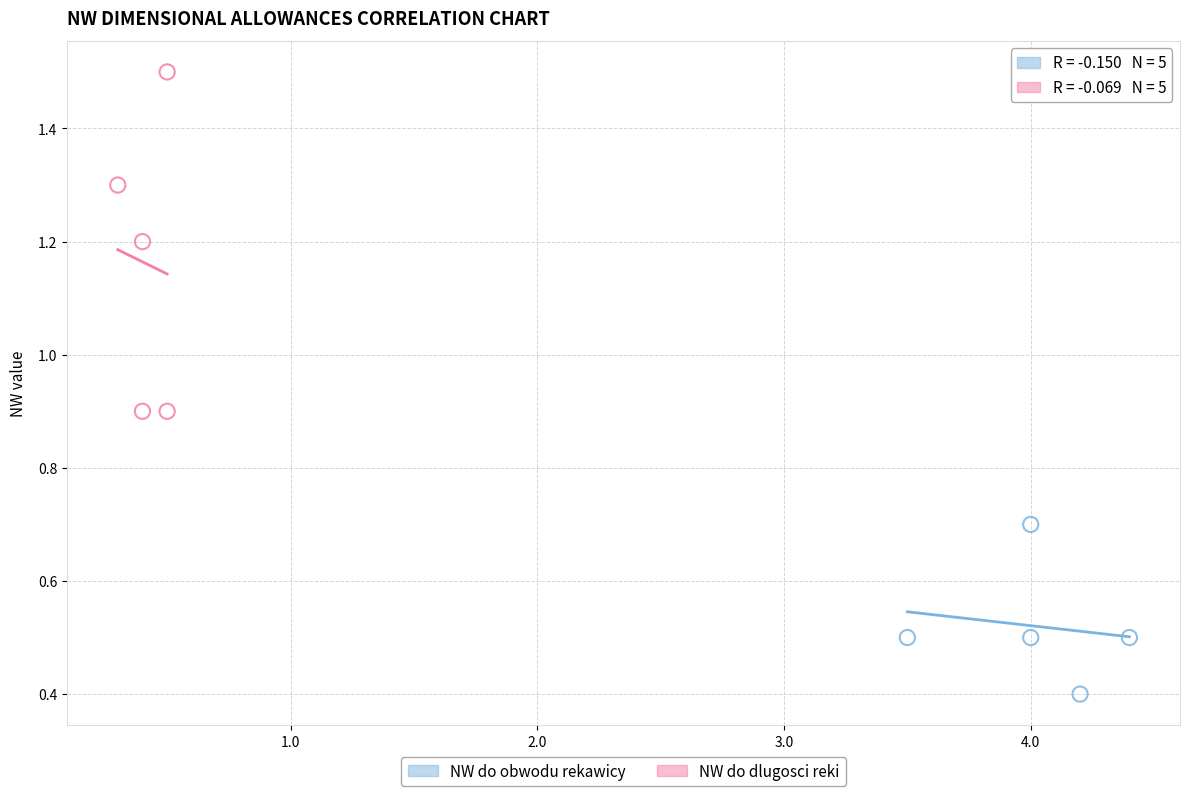

Which series contains the highest Y value?

NW do dlugosci reki